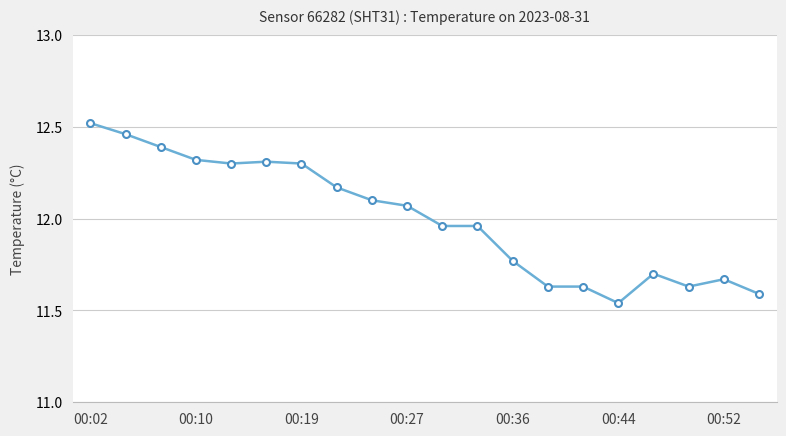

What is the sum of all values?

240.0